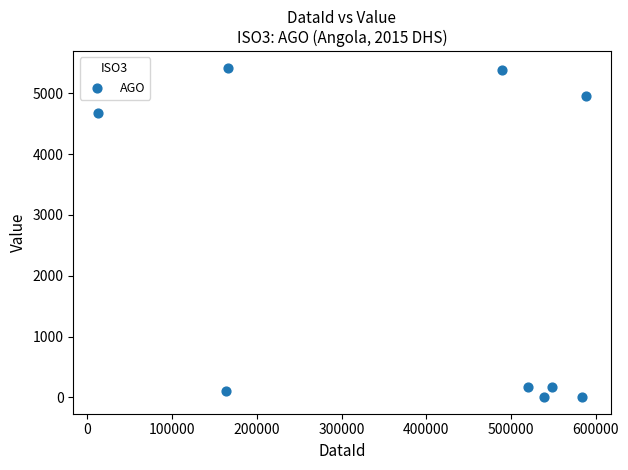

What is the range of Y values (max minus min)?

5420.8